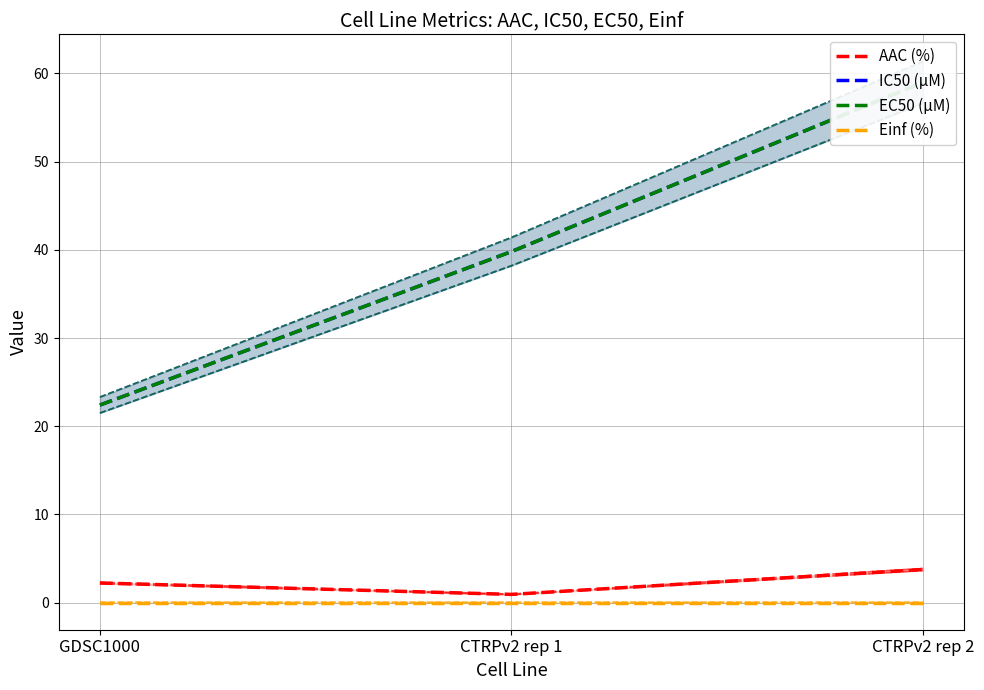

What is the minimum value for AAC (%)?

0.9